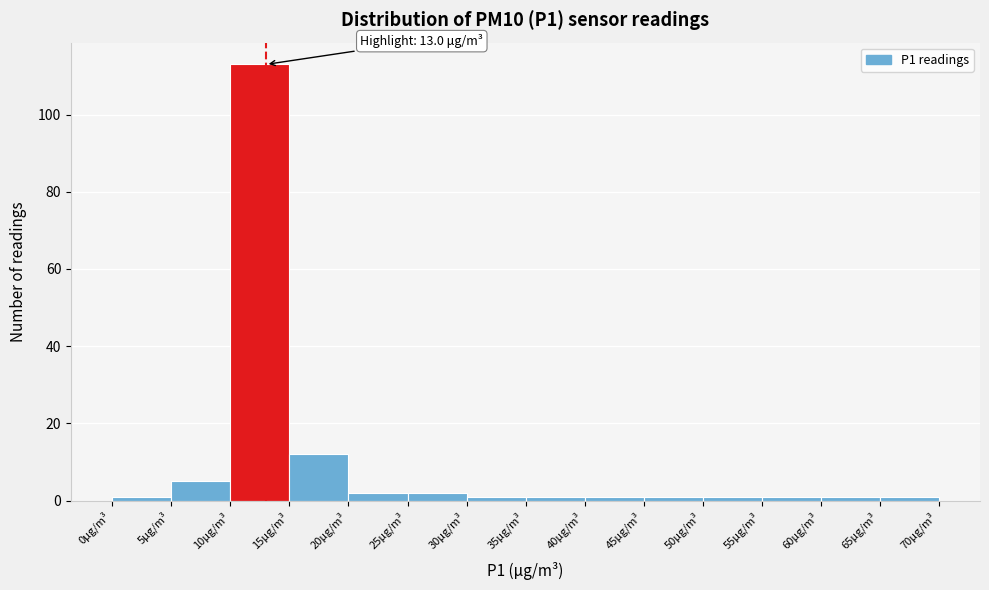

Over which range of the x-axis is the bar tallest?

10 to 15